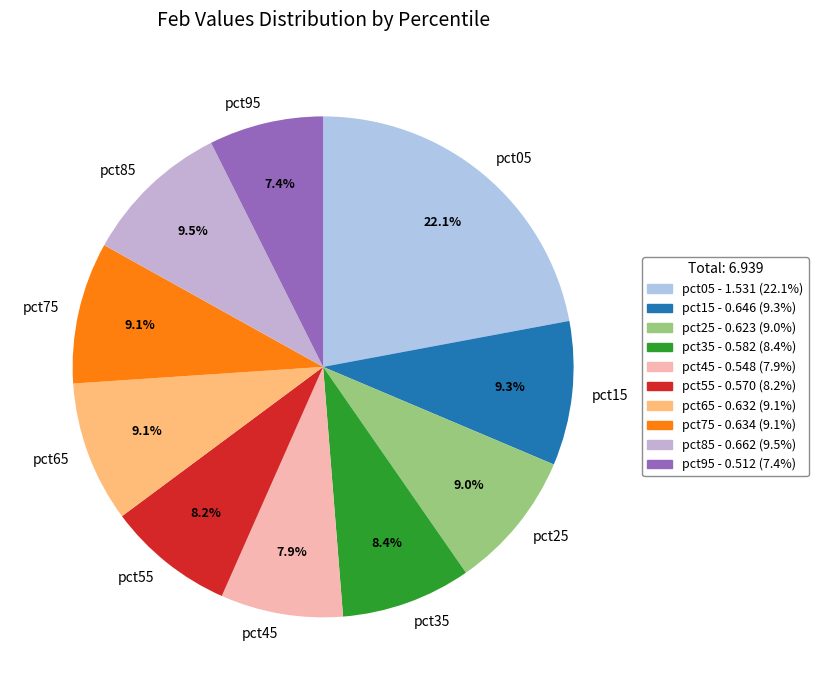

How many segments does this pie chart have?

10